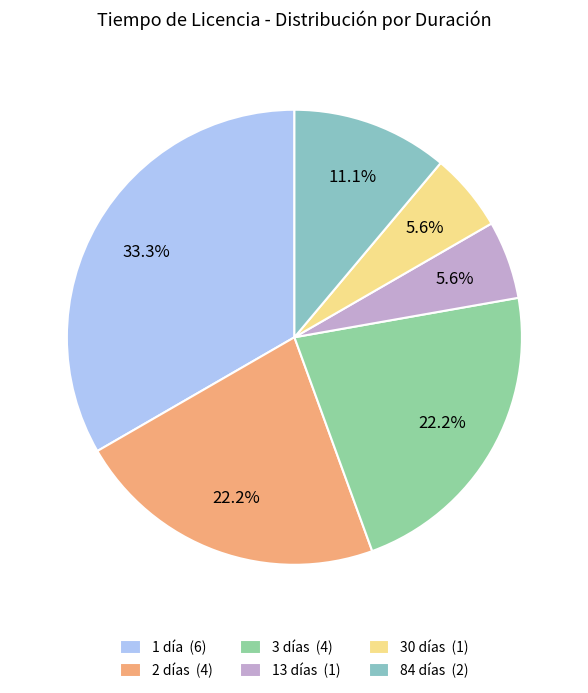

What portion of the pie excludes 3 días (4)?

77.8%